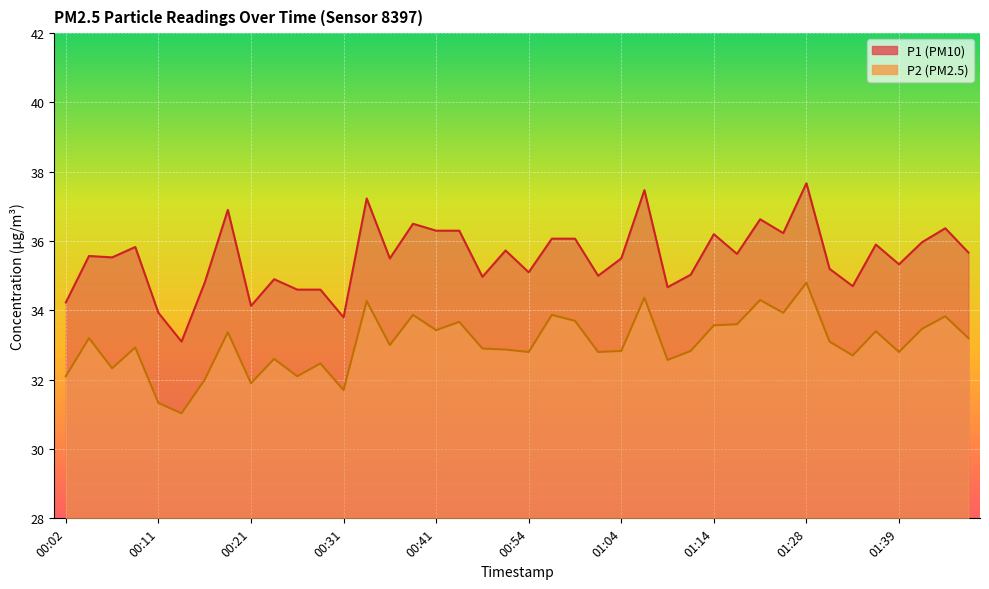

What is the maximum value shown in the chart?

37.7